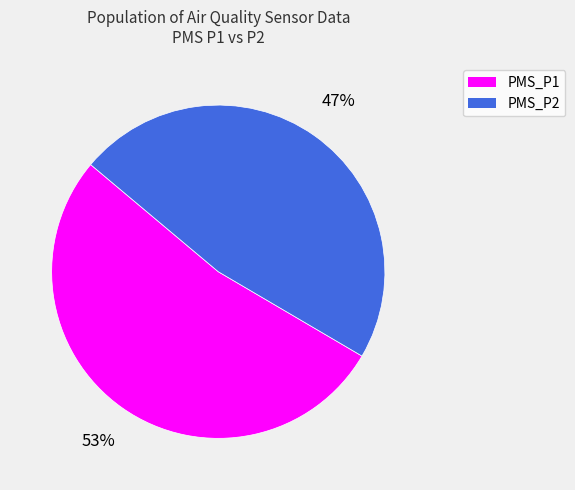

Rank the categories by value from lowest to highest.

PMS_P2, PMS_P1